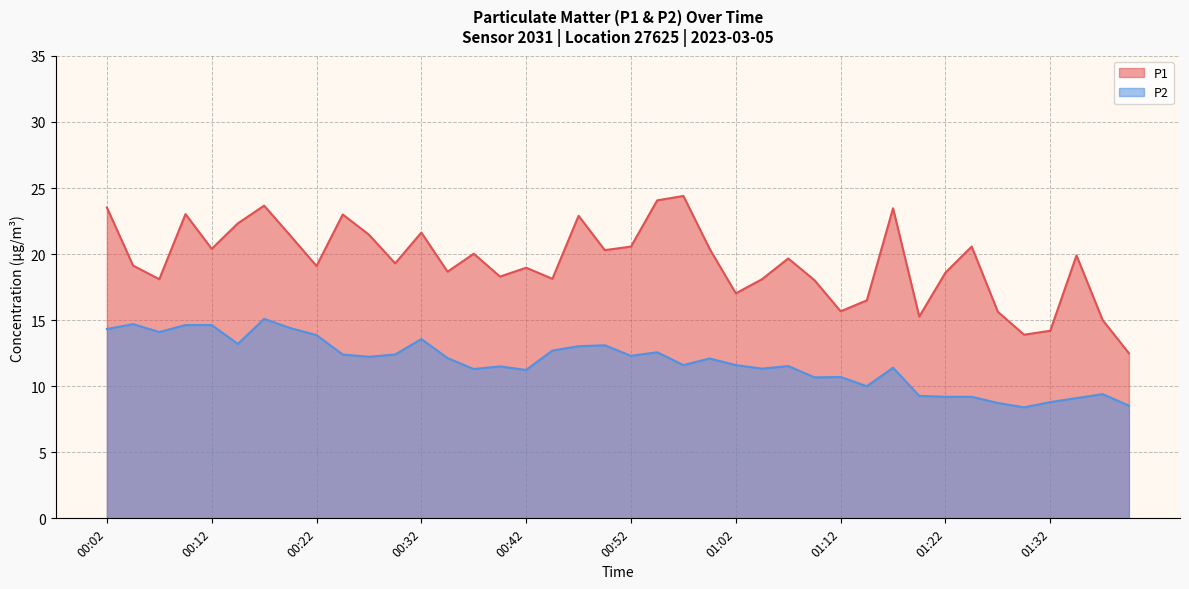

Is it true that P1 equals 32.3 at 00:57?

False